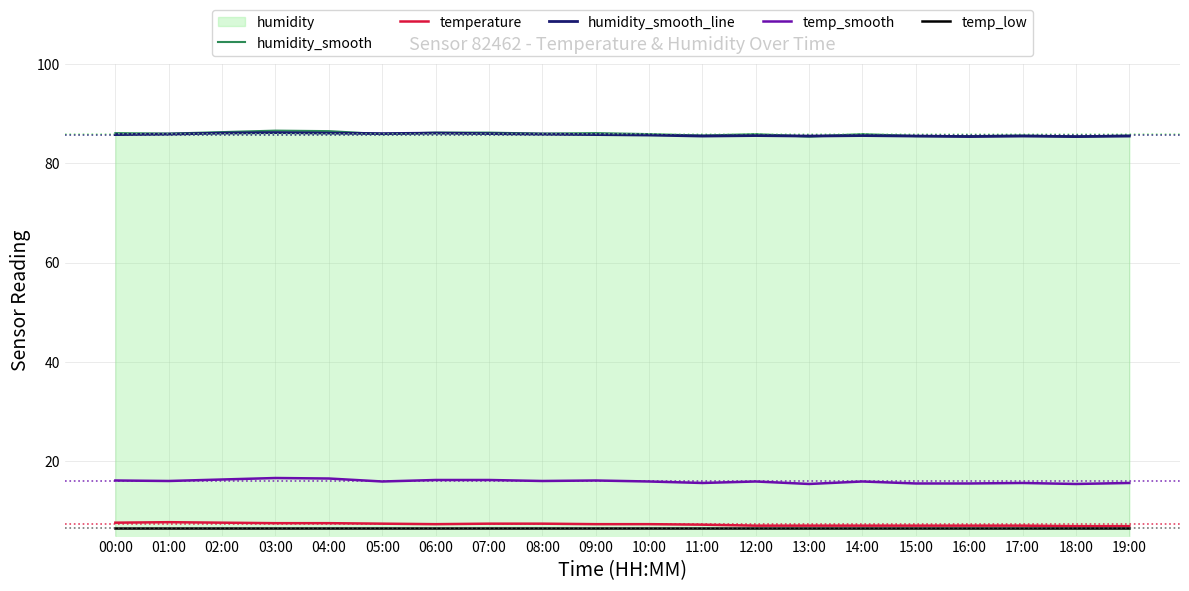

At which label is humidity_smooth_line closest to 85?

16:00